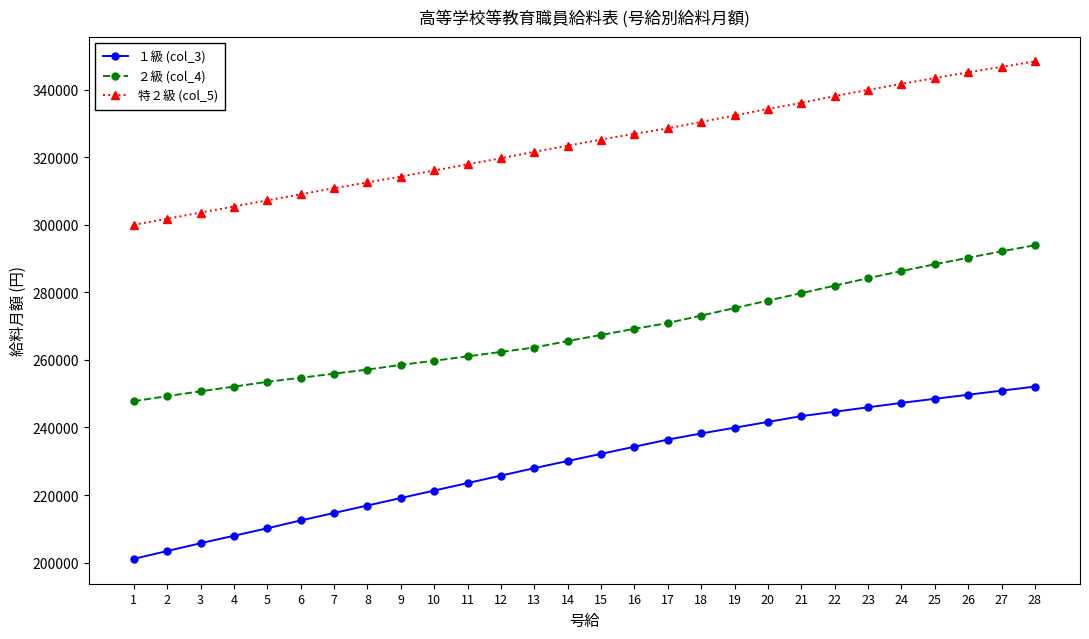

What is the minimum value shown in the chart?

201099